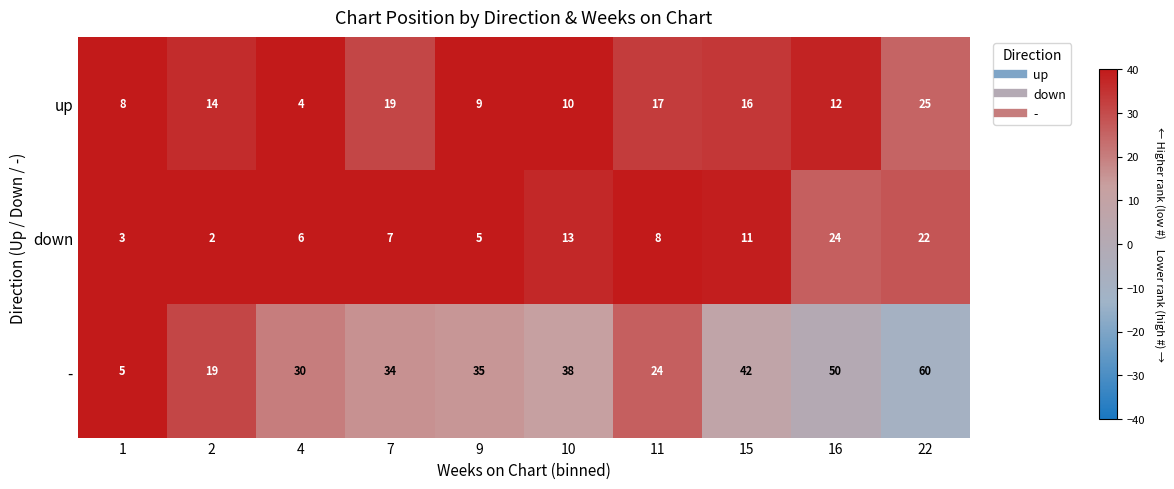

What is the difference between the up values at 10 and 2?

4